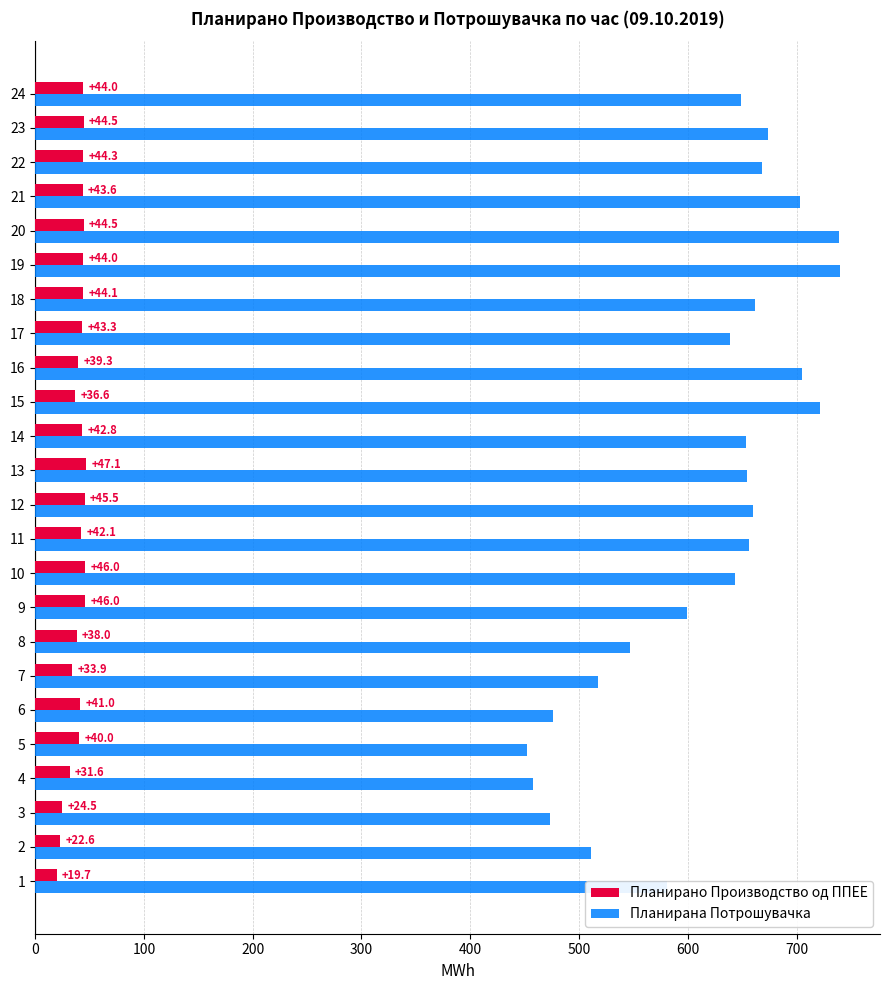

Where is Планирано Производство од ППЕЕ nearest to the value 33?

7